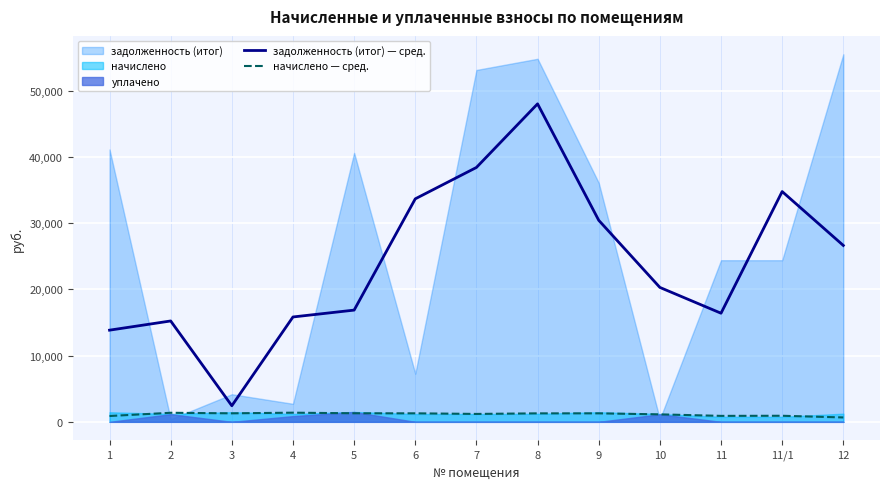

What is the spread (max minus min) of values at 11?

15491.9